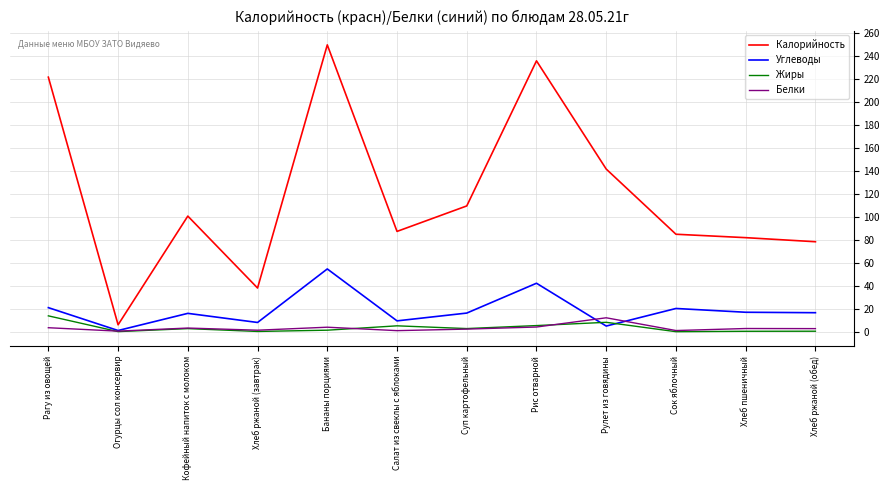

Does the chart display data point markers on the line(s)?

No